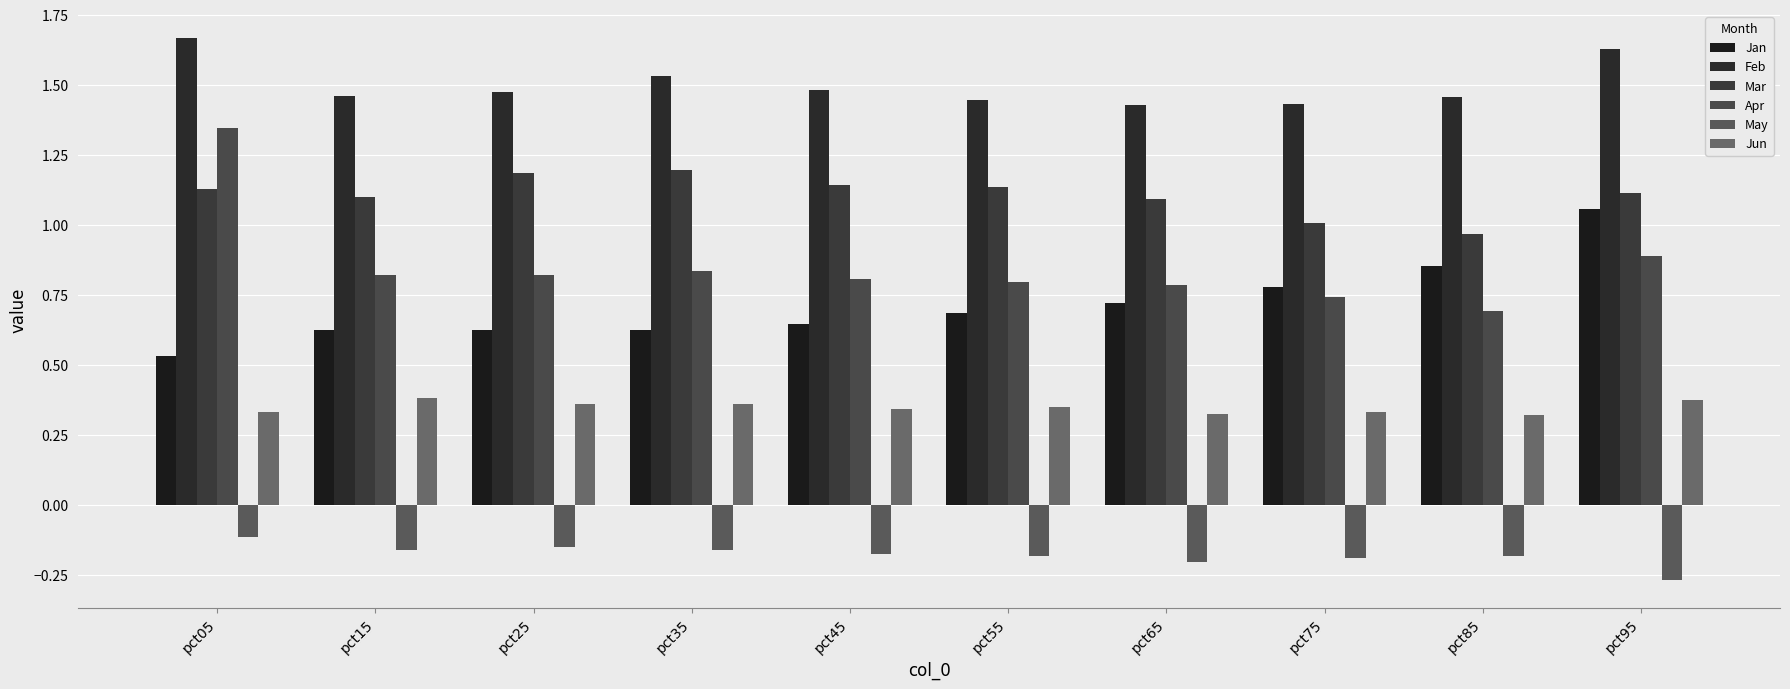

Is it true that Jun equals 0.5 at pct05?

False